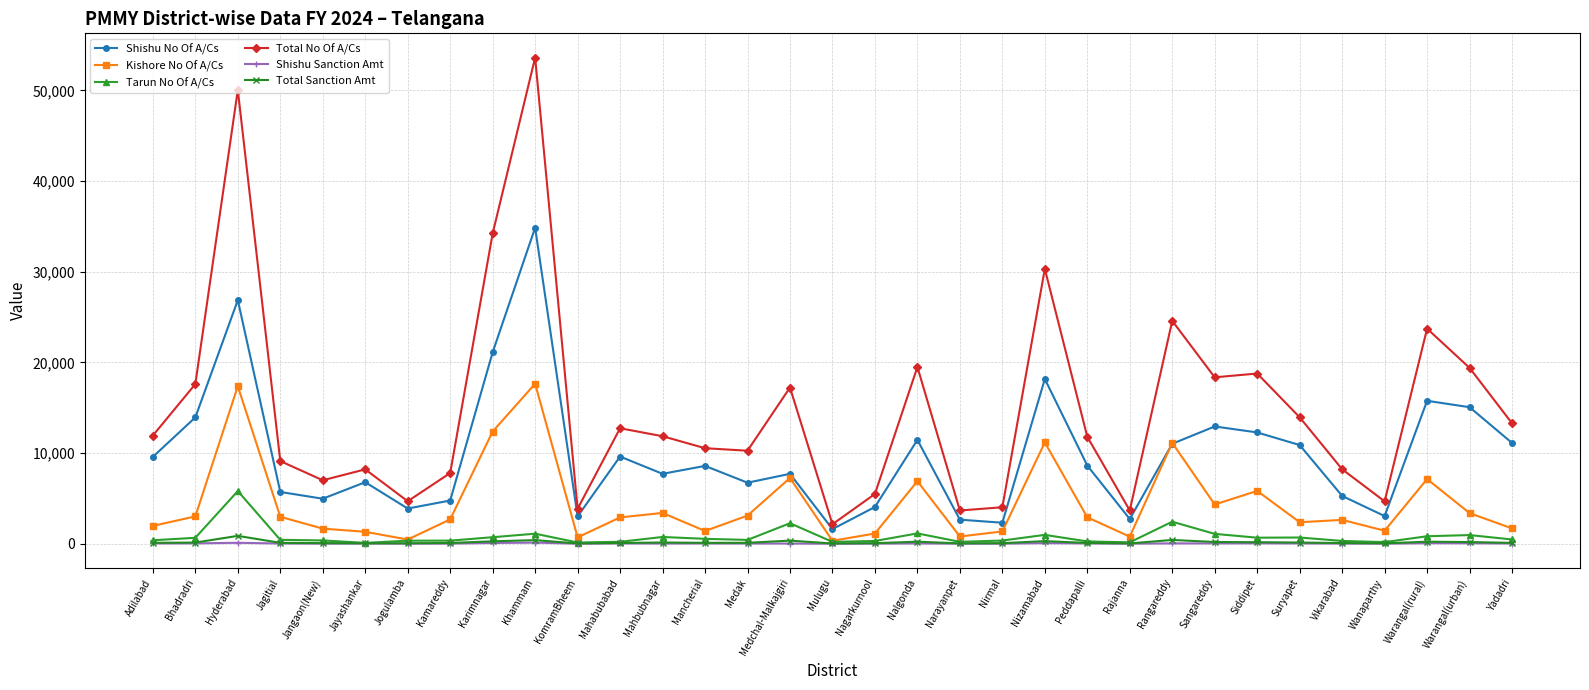

What is the highest value of the Shishu No Of A/Cs series?

34859.0